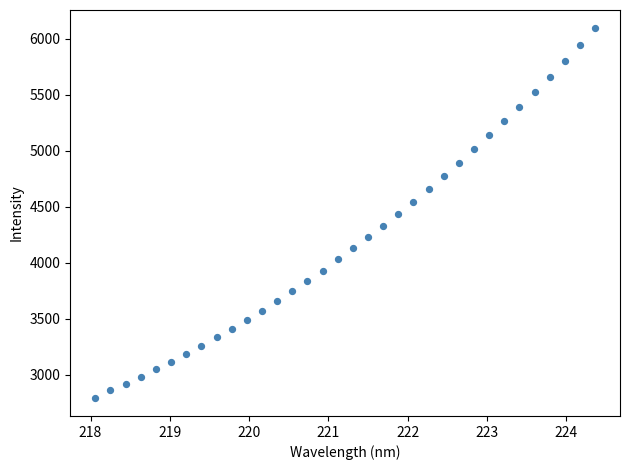

What is the range of Y values (max minus min)?

3296.5